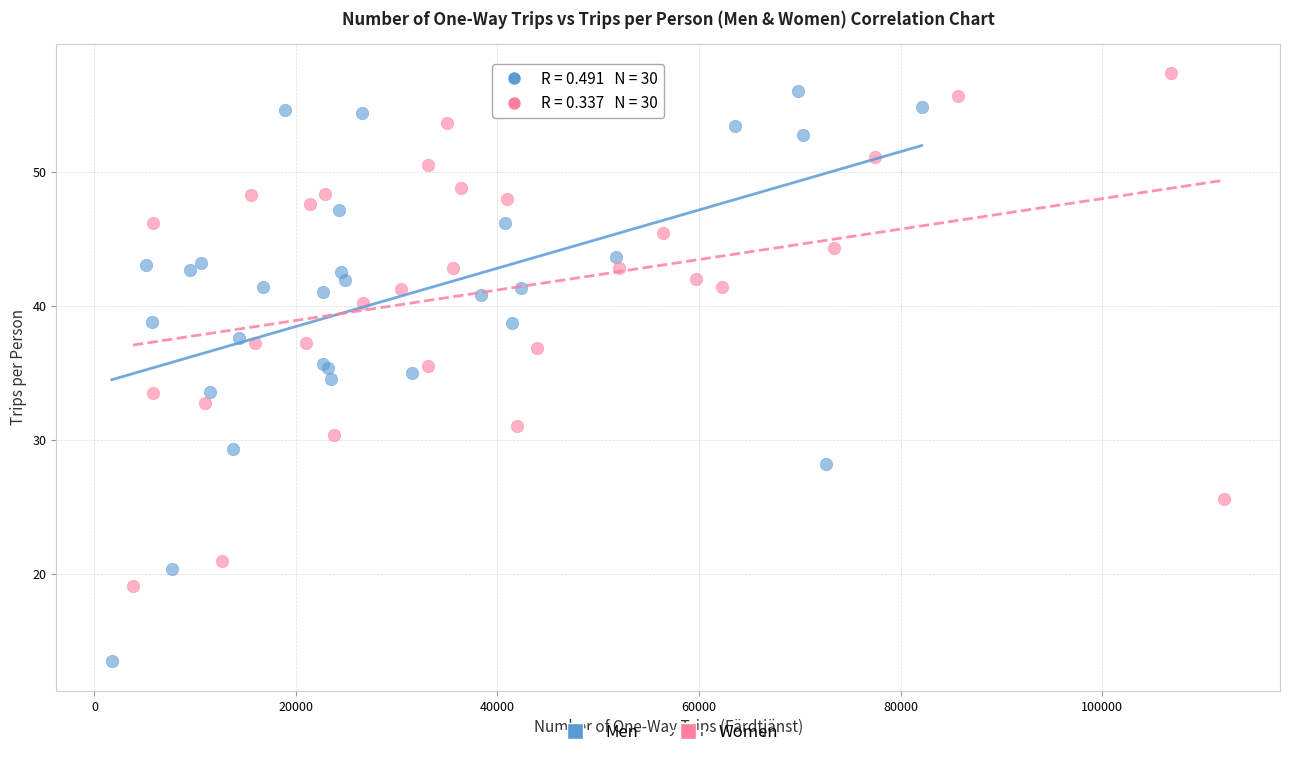

Which series contains the lowest Y value?

Men